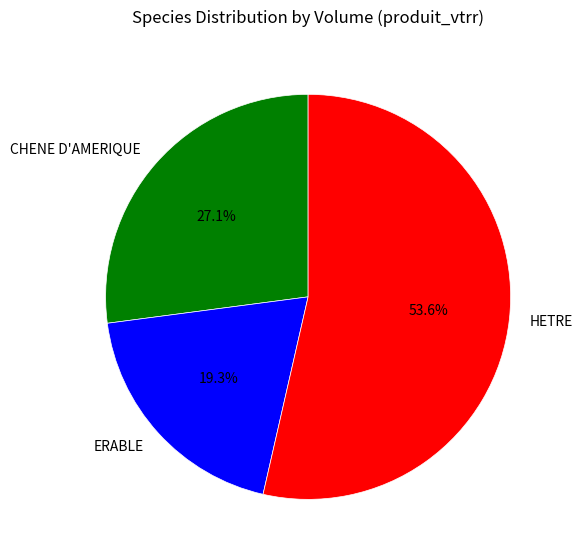

Which slice is the smallest?

ERABLE